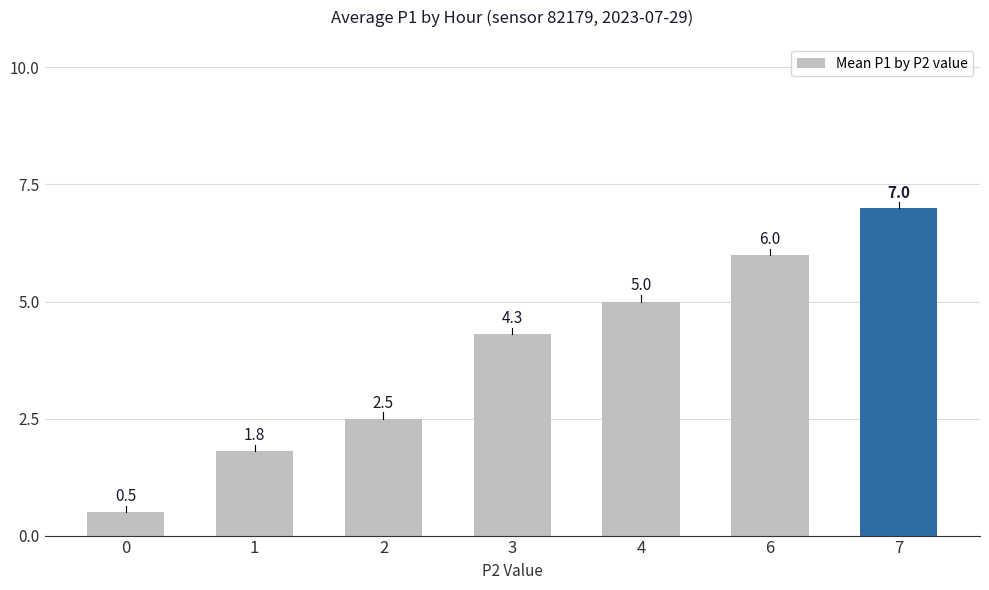

What is the greatest value displayed?

7.0